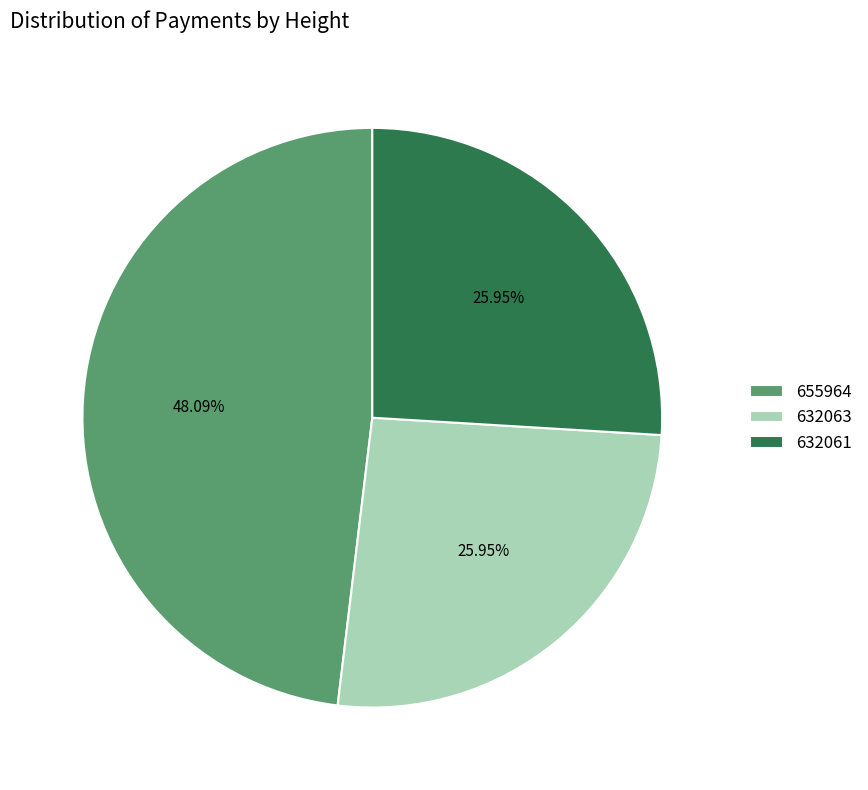

Count the number of slices in the pie.

3